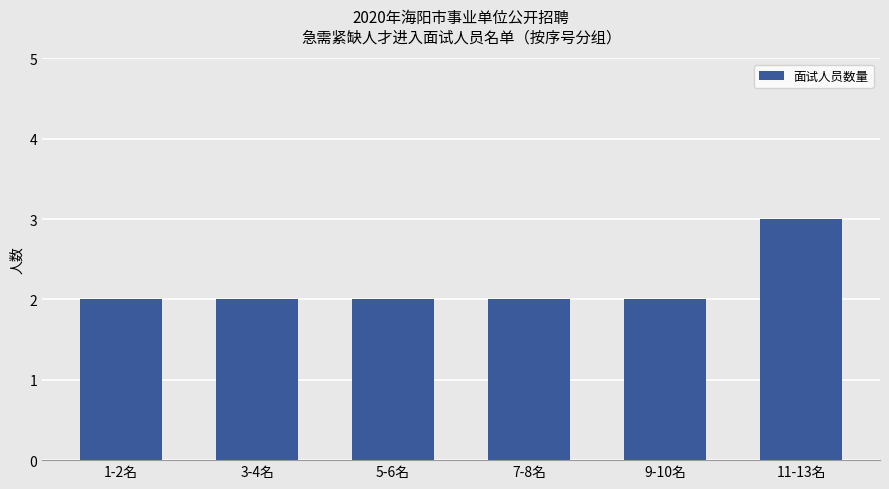

Is it true that the value at 11-13名 is 3?

True